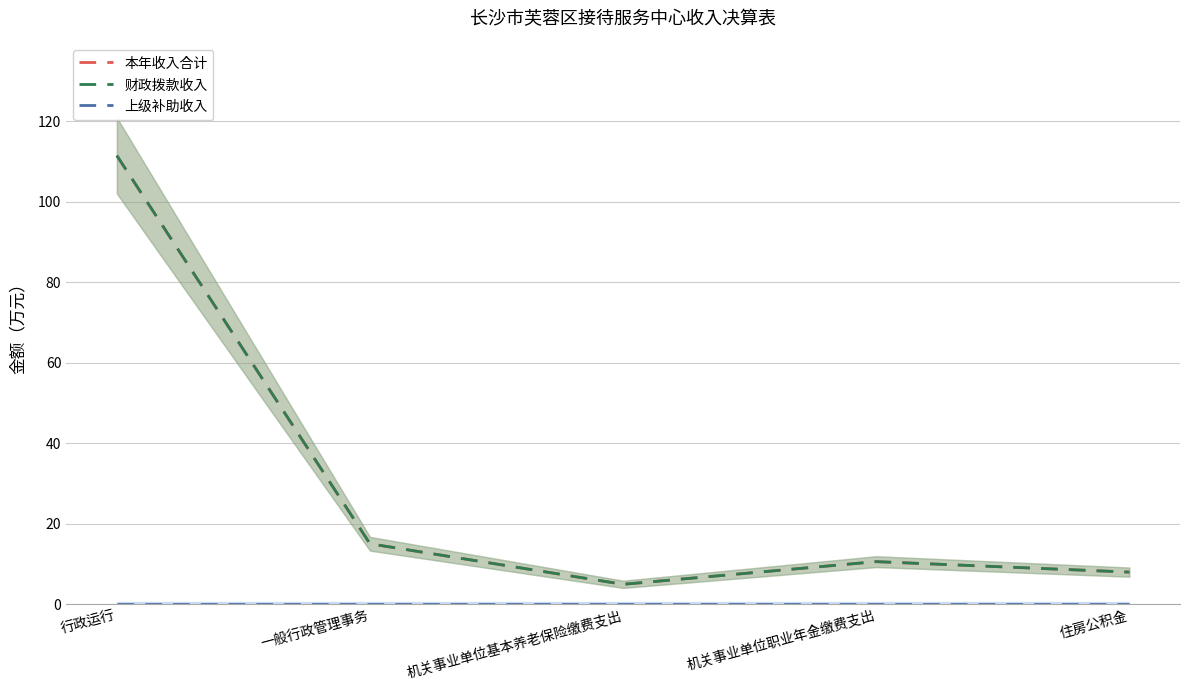

What is the label of the 2nd point from the left?

一般行政管理事务